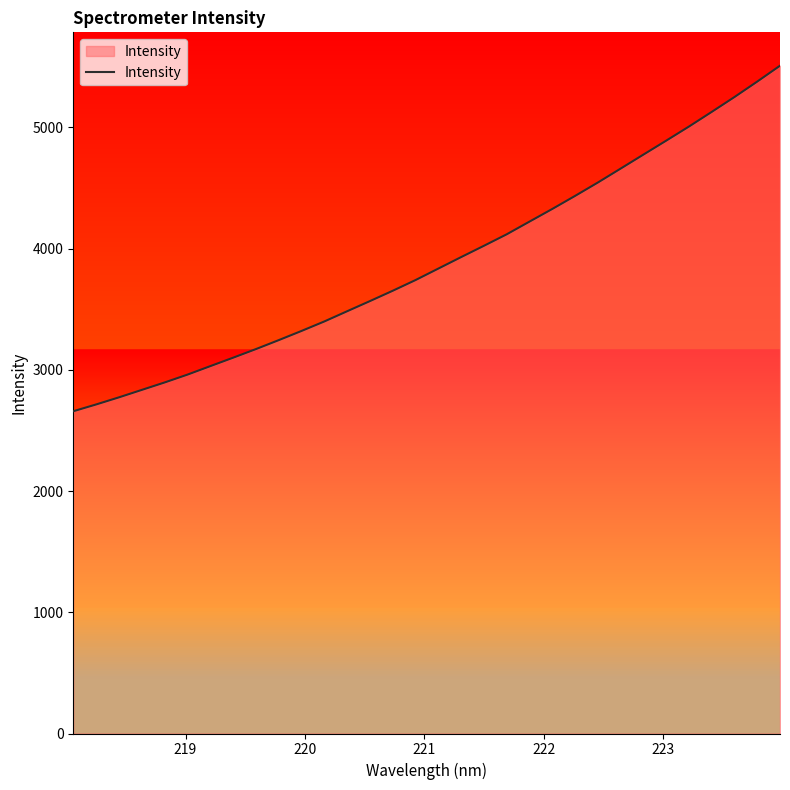

What is the difference between the maximum and minimum values?

2849.8